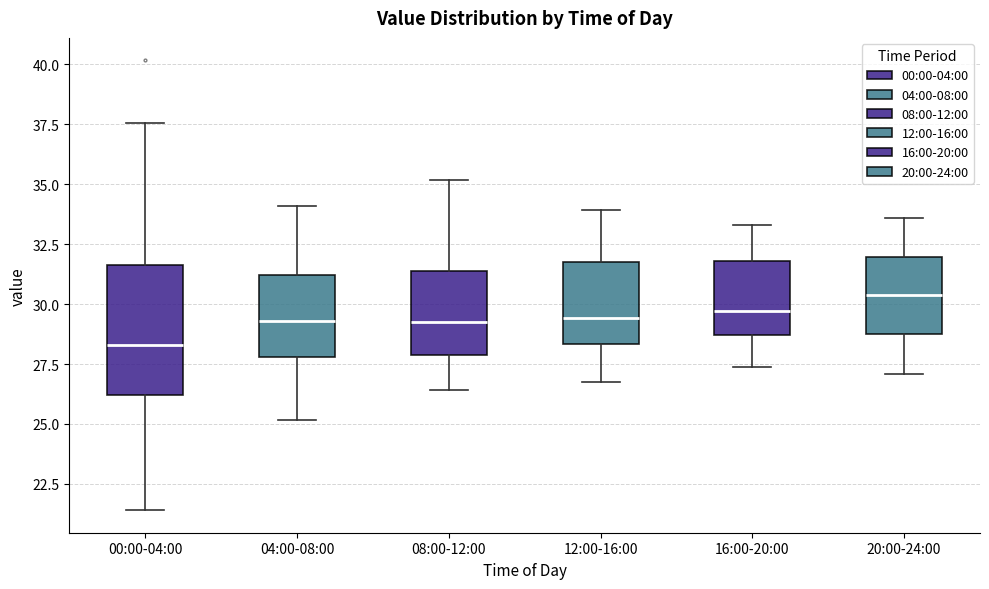

Where does the lower whisker of the box for 12:00-16:00 end on the y-axis? The values are not printed on the chart, so give them approximately, as read against the axis.

26.5